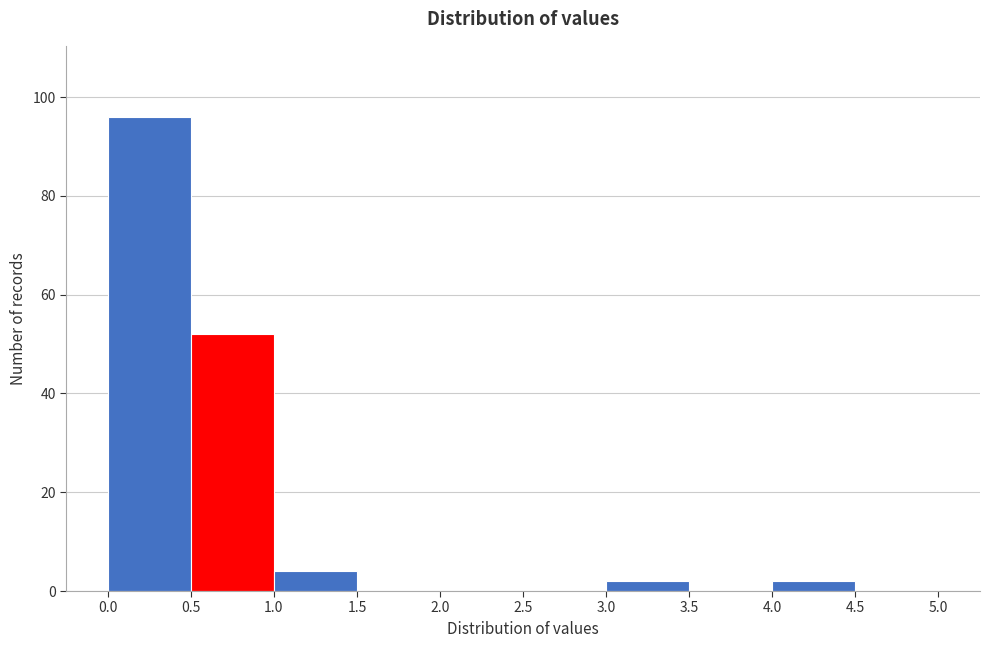

What is the height of the bar covering 4.0 to 4.5 on the x-axis? The values are not printed on the chart, so give them approximately, as read against the axis.

2